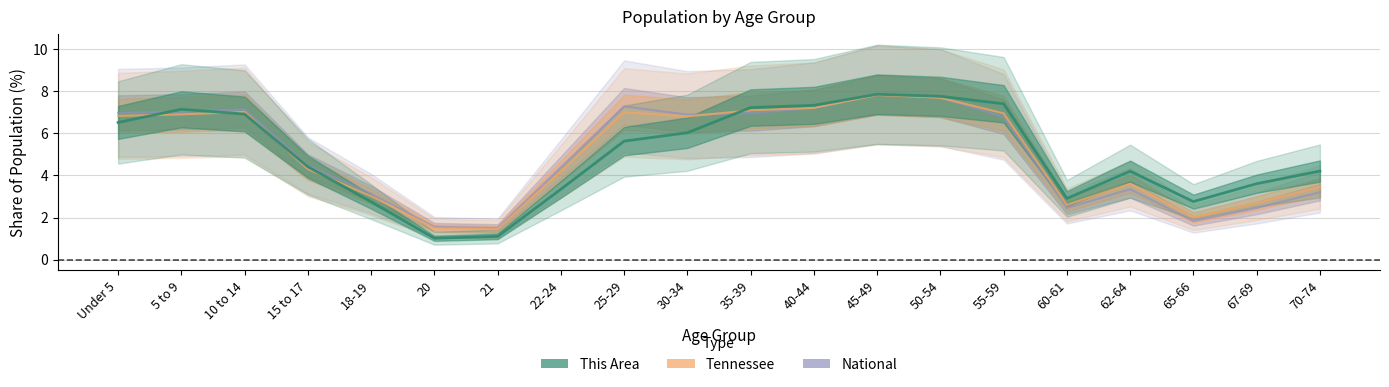

How many interior local valleys does the National series have?

4